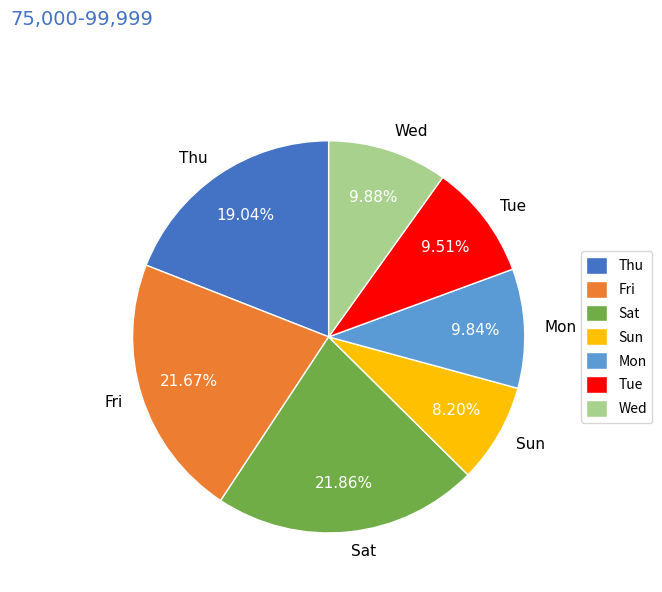

Between Fri and Mon, which is larger?

Fri